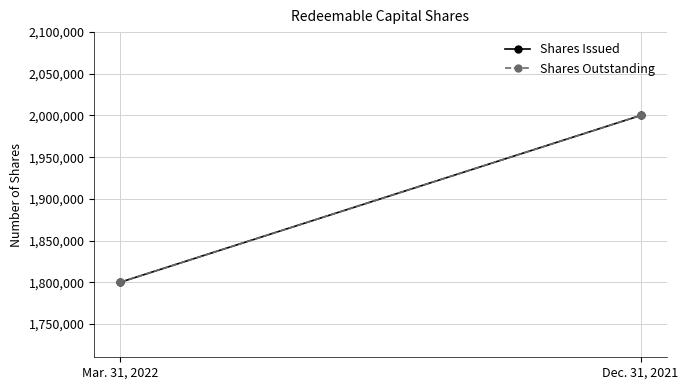

What is the difference between the Shares Outstanding values at Dec. 31, 2021 and Mar. 31, 2022?

200000